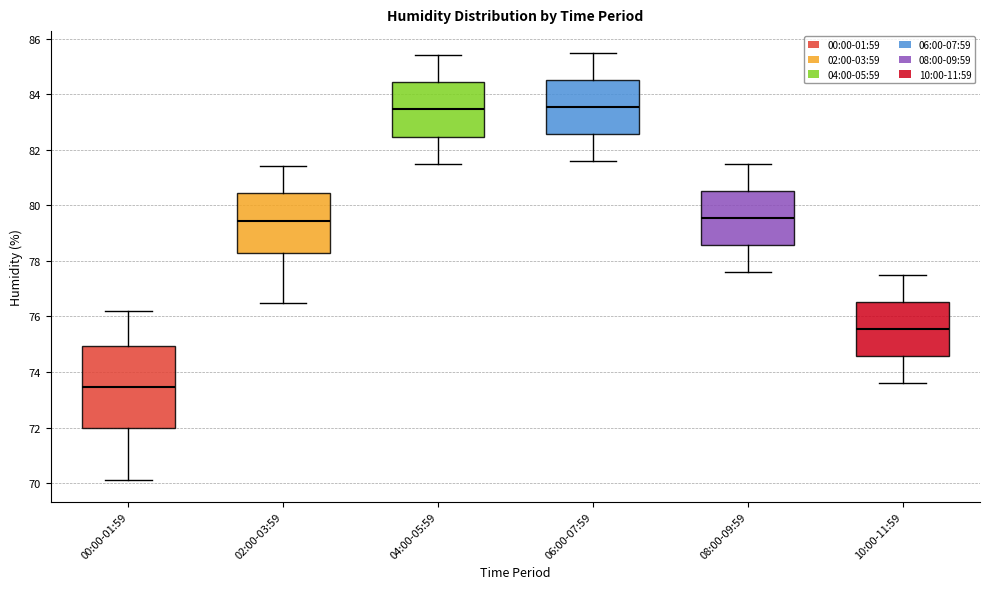

Where does the median line of the box for 02:00-03:59 sit on the y-axis? The values are not printed on the chart, so give them approximately, as read against the axis.

79.4